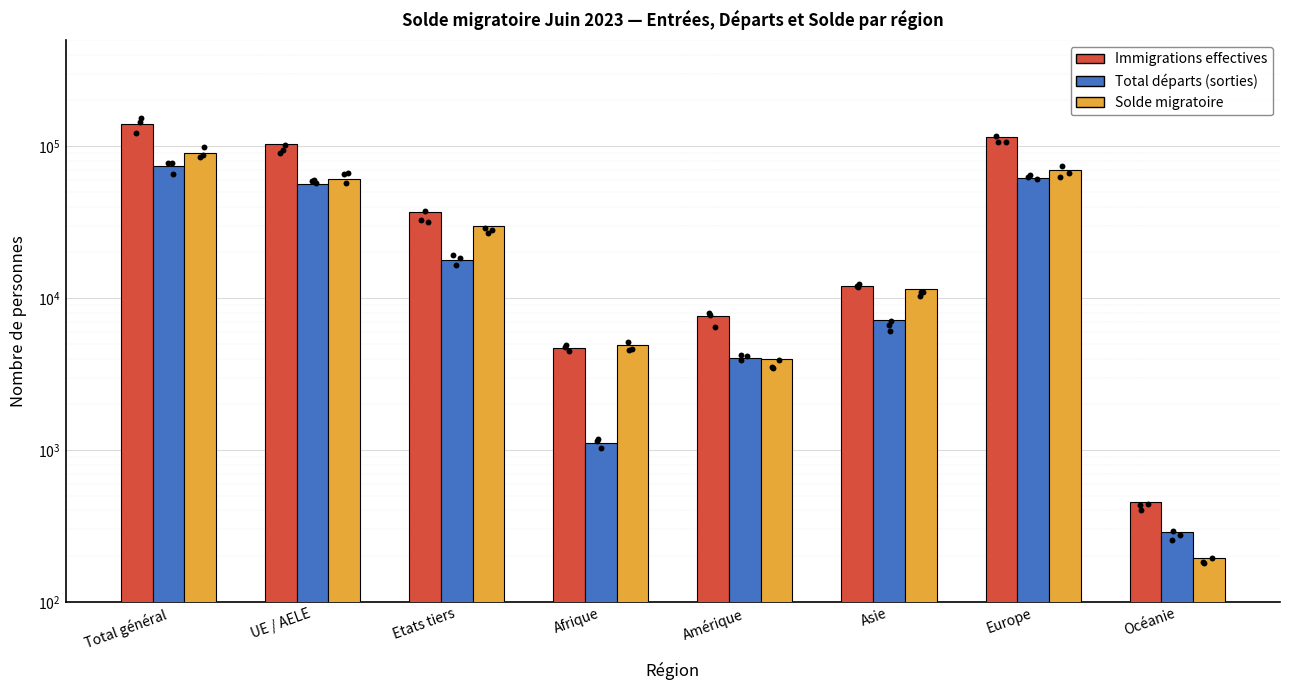

Which series reaches the maximum Y coordinate?

Immigrations effectives